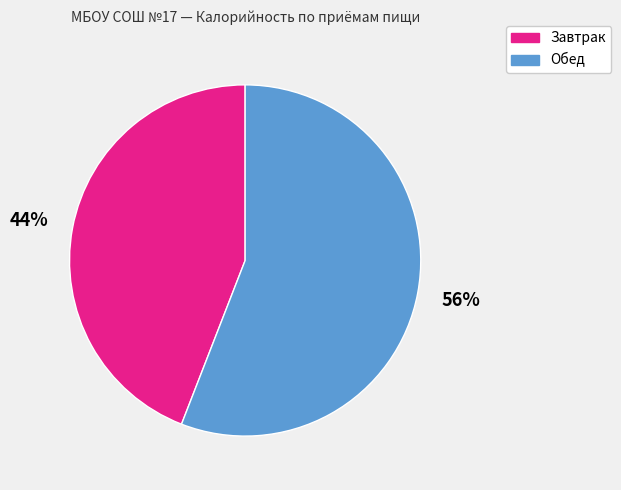

Count the number of slices in the pie.

2